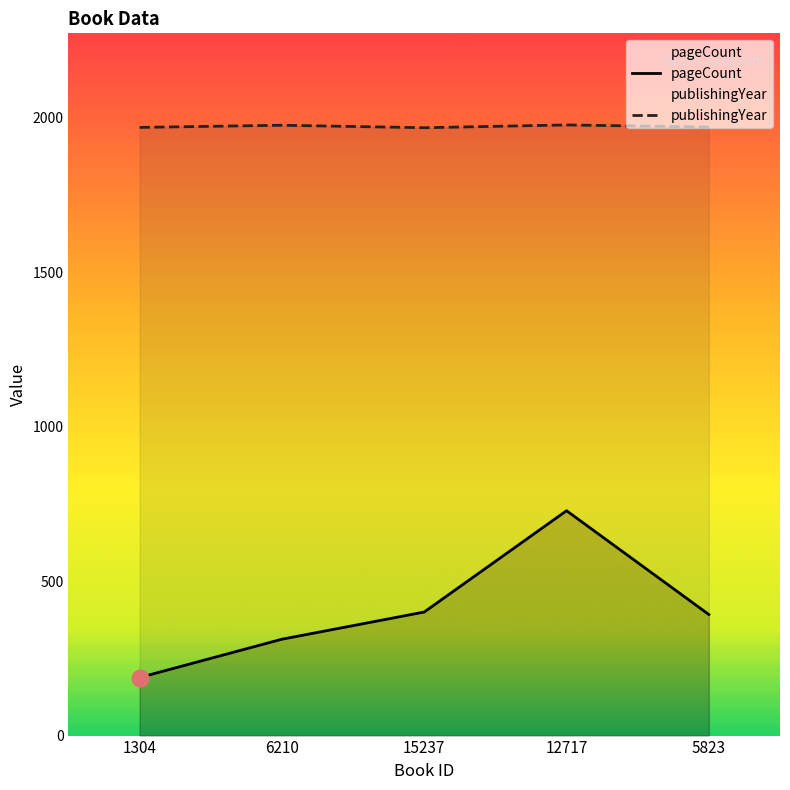

List the labels in order of pageCount value, largest first.

12717, 15237, 5823, 6210, 1304